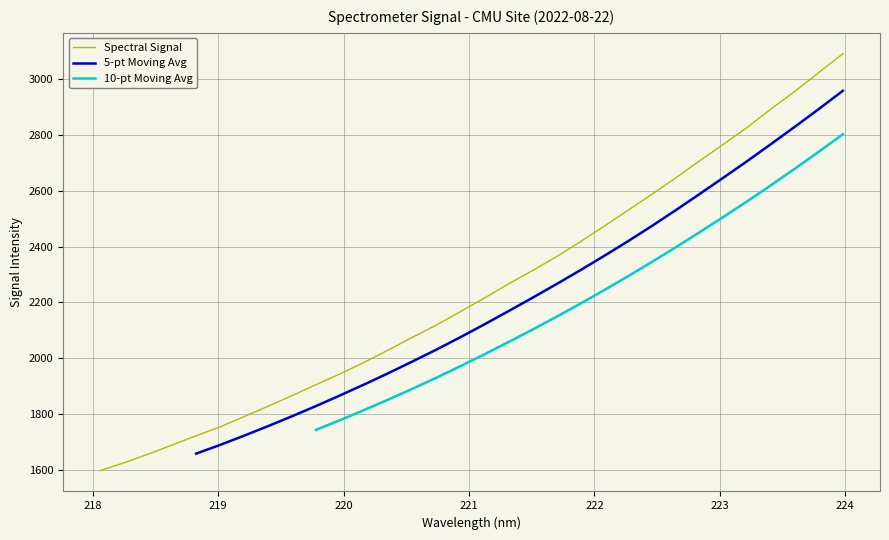

Rank the categories by value from highest to lowest.

223.9802, 223.7895, 223.5987, 223.408, 223.2172, 223.0264, 222.8355, 222.6447, 222.4538, 222.263, 222.0721, 221.8812, 221.6902, 221.4993, 221.3083, 221.1174, 220.9264, 220.7354, 220.5444, 220.3533, 220.1623, 219.9712, 219.7801, 219.589, 219.3979, 219.2067, 219.0156, 218.8244, 218.6332, 218.442, 218.2508, 218.0596